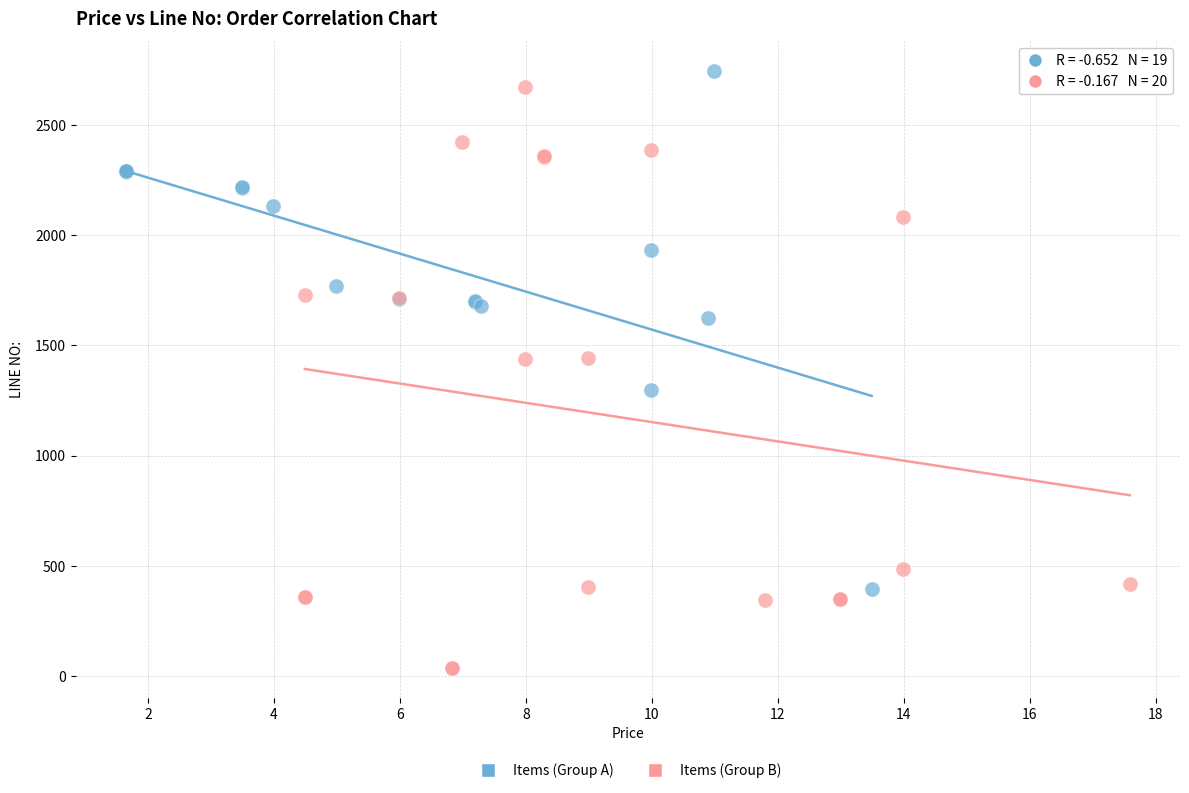

Which series has the widest spread of Y values?

Items (Group B)